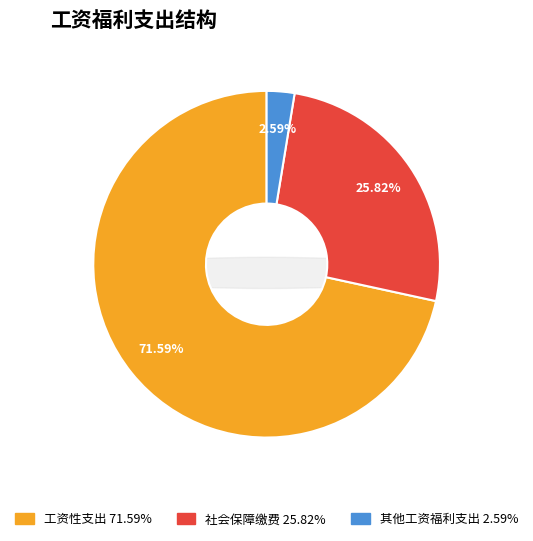

What percentage is NOT represented by 社会保障缴费?

74.2%